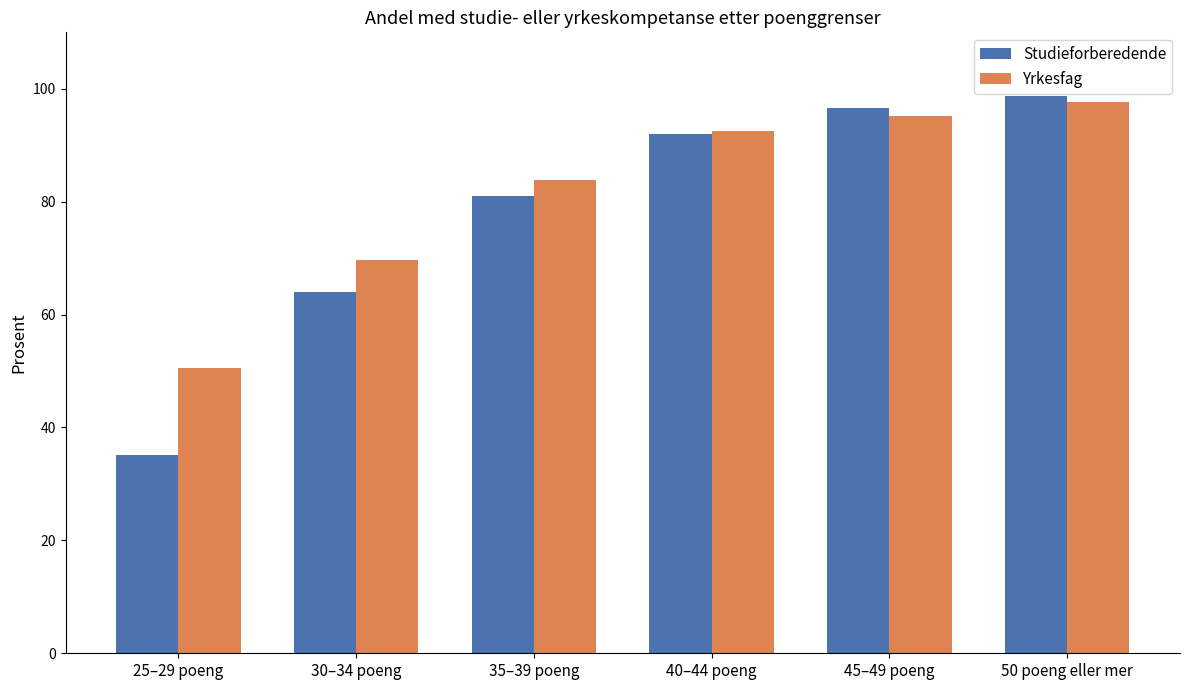

List the series in order of their peak value, lowest first.

Yrkesfag, Studieforberedende